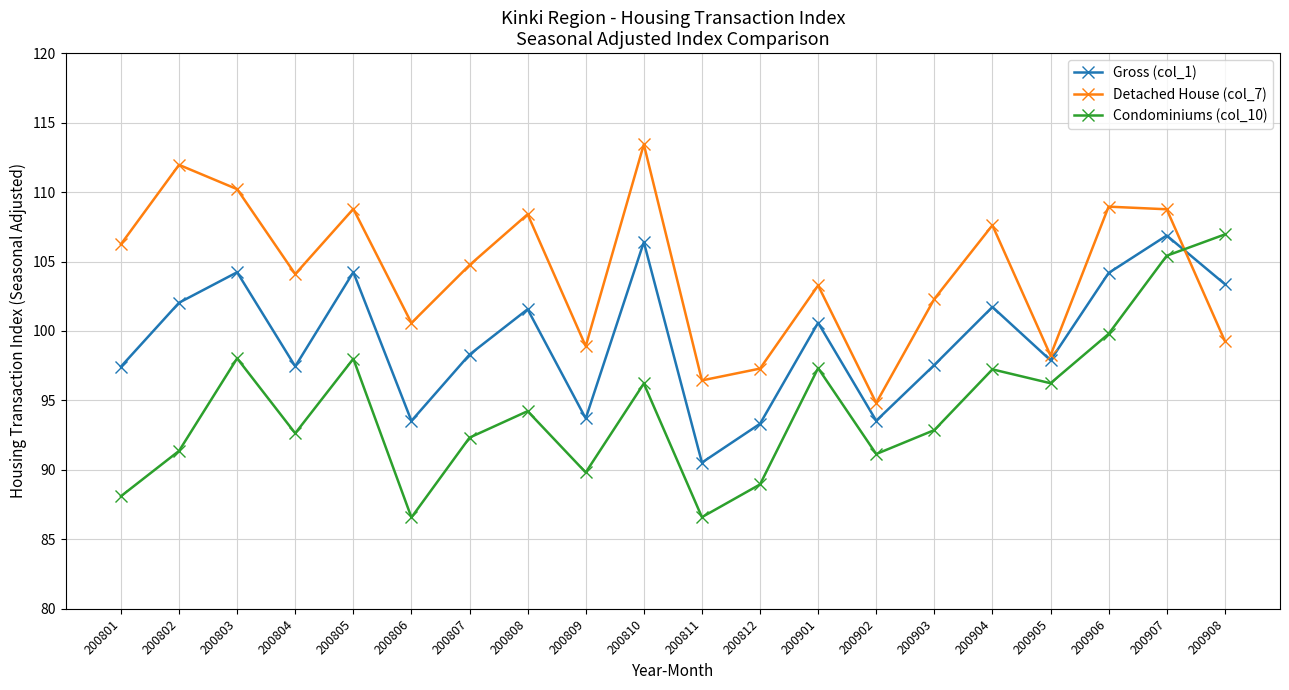

How many interior local valleys does the Condominiums (col_10) series have?

6